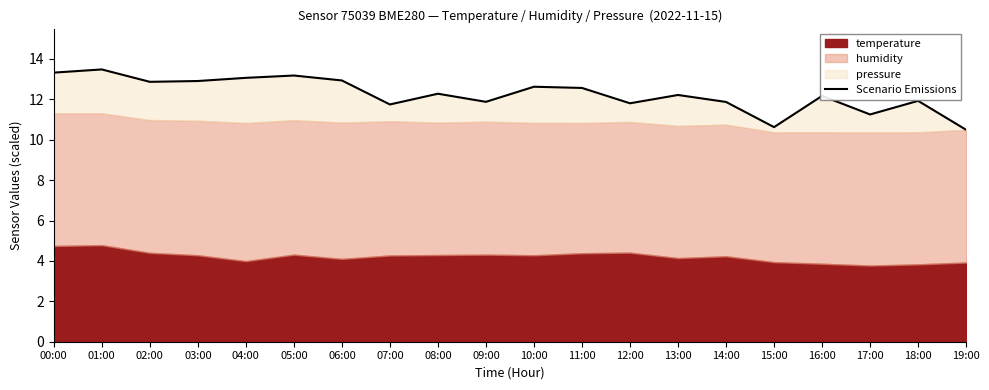

Between 07:00 and 08:00, which is larger?

08:00